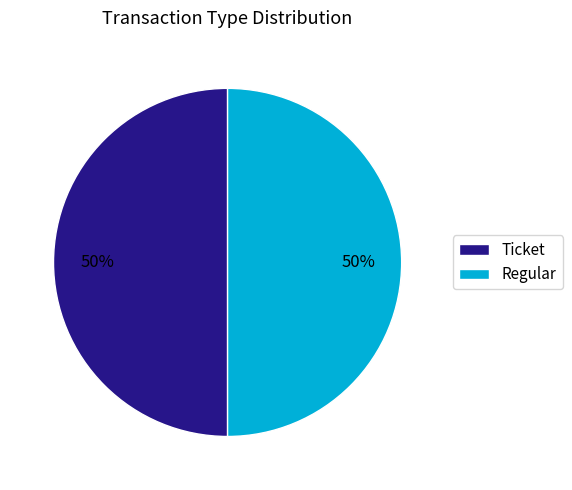

How many segments does this pie chart have?

2